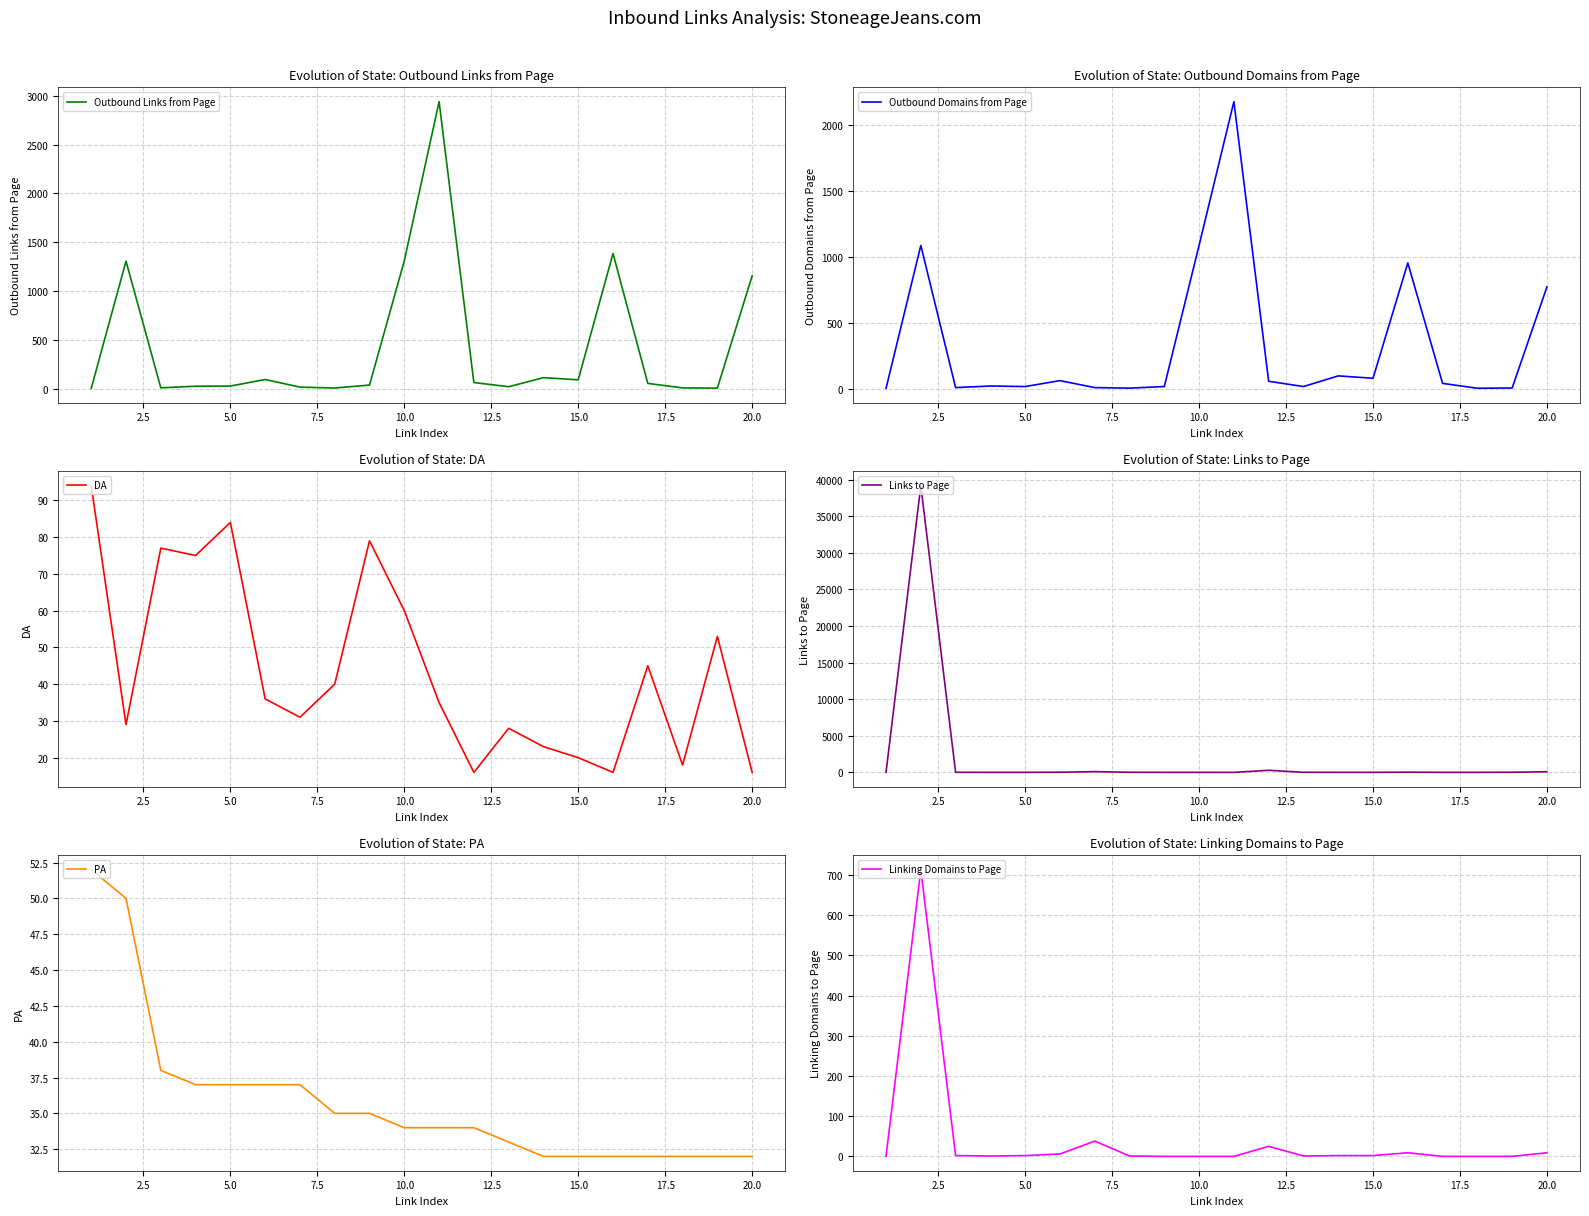

How many values in the DA series exceed 36?

9